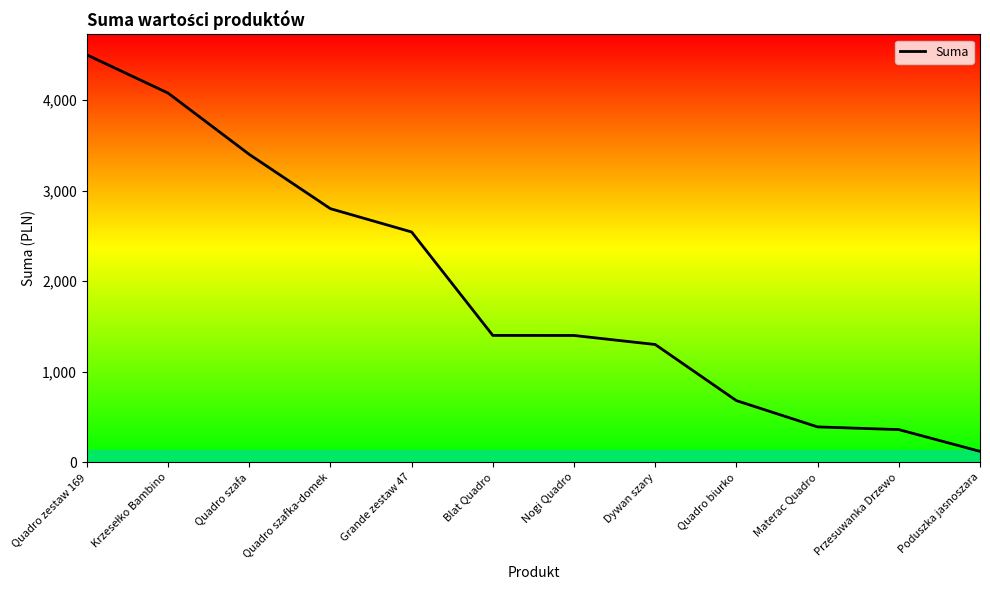

At which label is the value closest to 2309?

Grande zestaw 47